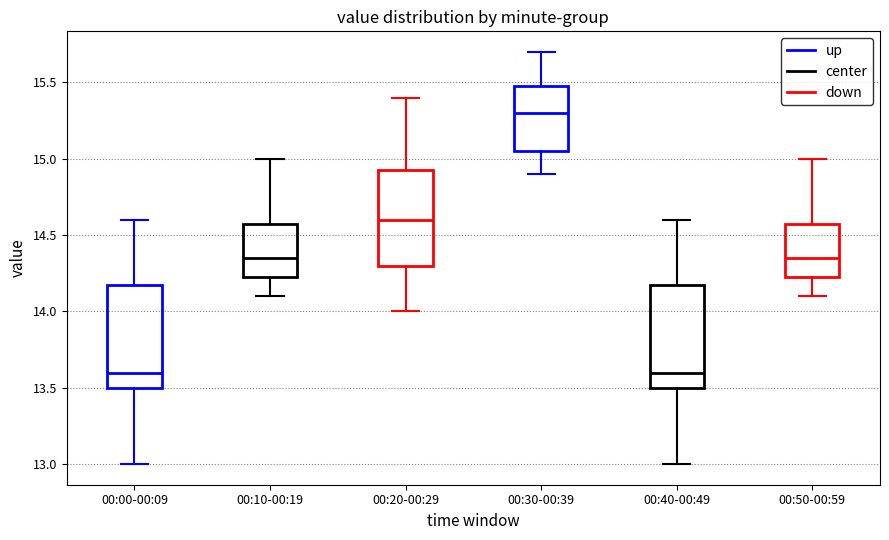

Reading left to right, read every box against the y-axis: the position of its median line, the range the box covers, and the ends of its whiskers. The values are not printed on the chart, so give them approximately, as read against the axis.

00:00-00:09: median 13.60, box 13.50 to 14.20, whiskers 13.00 to 14.60
00:10-00:19: median 14.35, box 14.25 to 14.60, whiskers 14.10 to 15.00
00:20-00:29: median 14.60, box 14.30 to 14.95, whiskers 14.00 to 15.40
00:30-00:39: median 15.30, box 15.05 to 15.50, whiskers 14.90 to 15.70
00:40-00:49: median 13.60, box 13.50 to 14.20, whiskers 13.00 to 14.60
00:50-00:59: median 14.35, box 14.25 to 14.60, whiskers 14.10 to 15.00